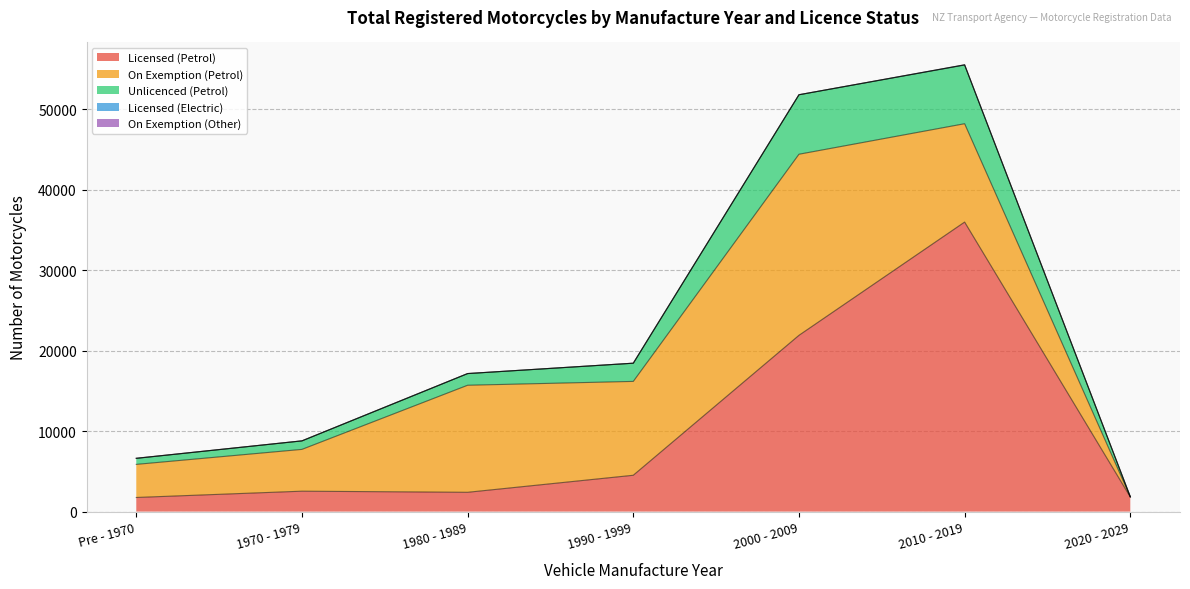

What is the highest value of the Unlicenced (Petrol) series?

7392